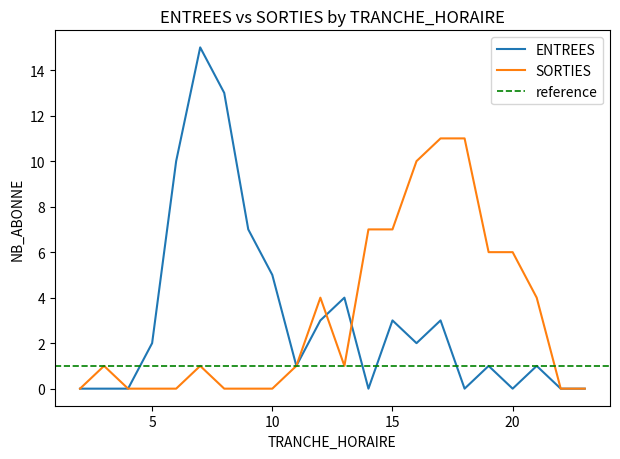

What is the value of the ENTREES point at the 18th from the left?

1